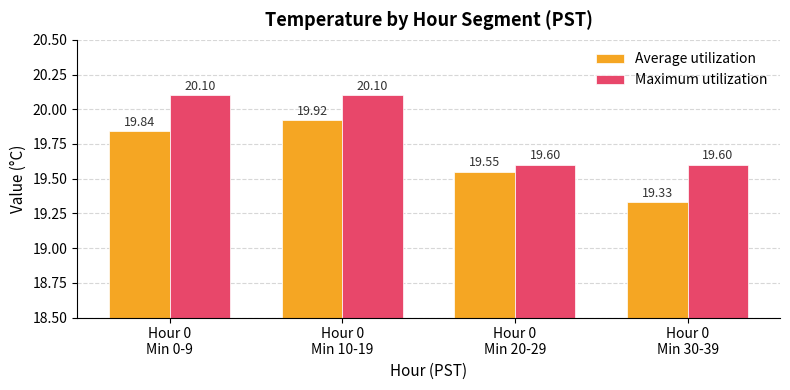

What is the approximate value of Average utilization at Hour 0
Min 20-29?

19.6